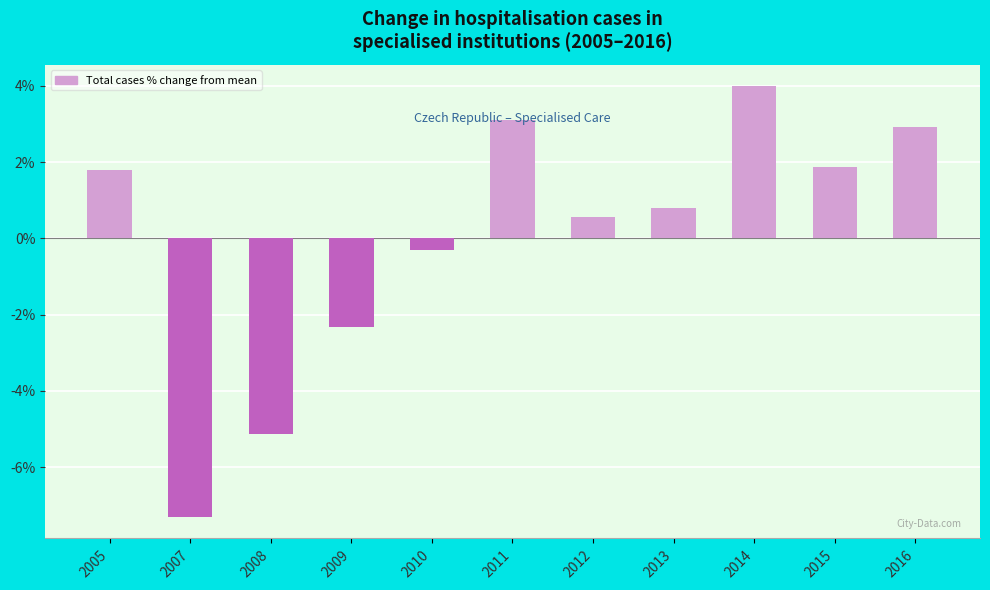

What is the value of the 8th bar from the left?

0.8